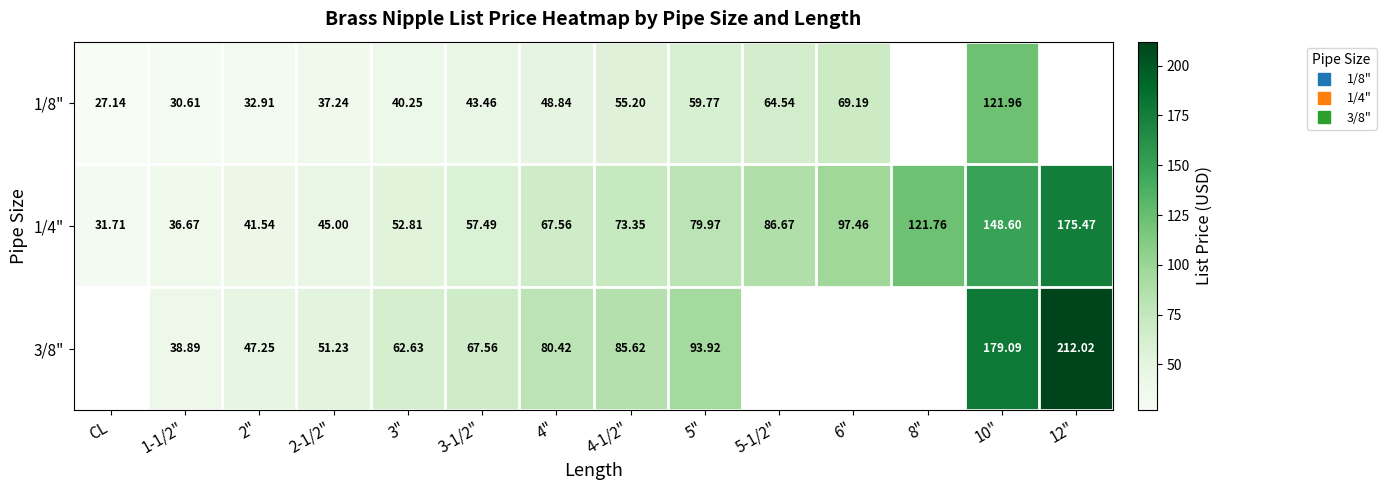

Which has a higher value, 1-1/2" or 8"?

8"